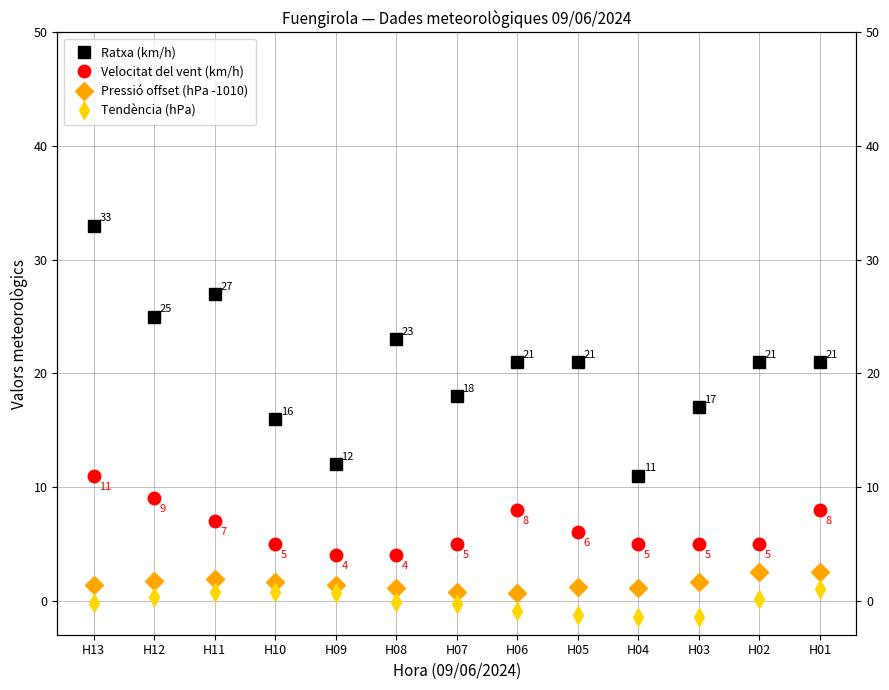

What is the sum of the Velocitat del vent (km/h) values at H01 and H12?

17.0